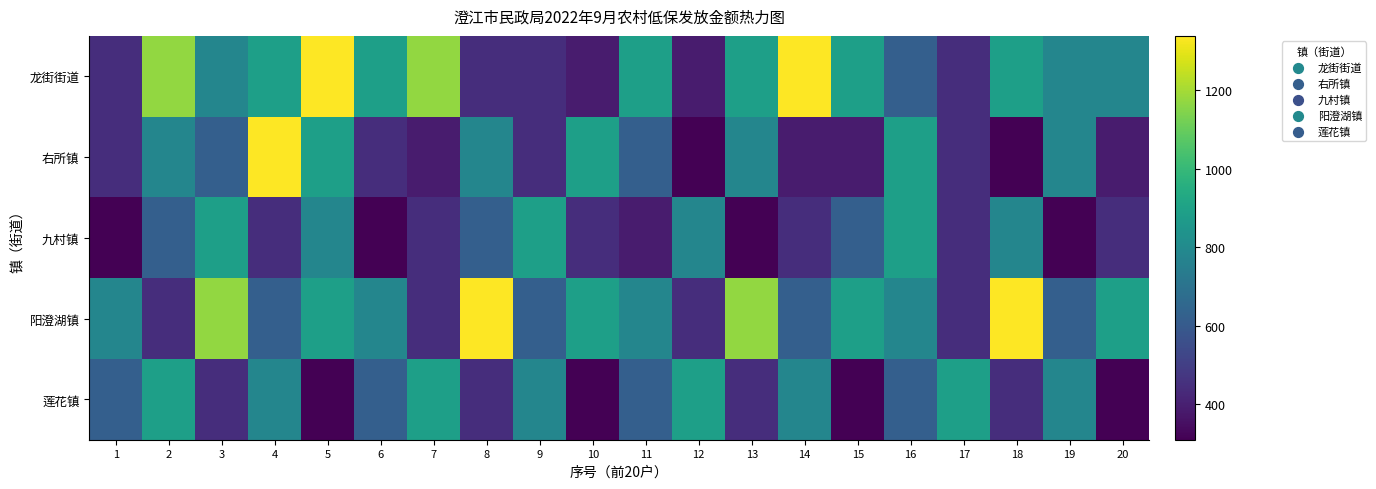

Which series has the largest total across all categories?

阳澄湖镇